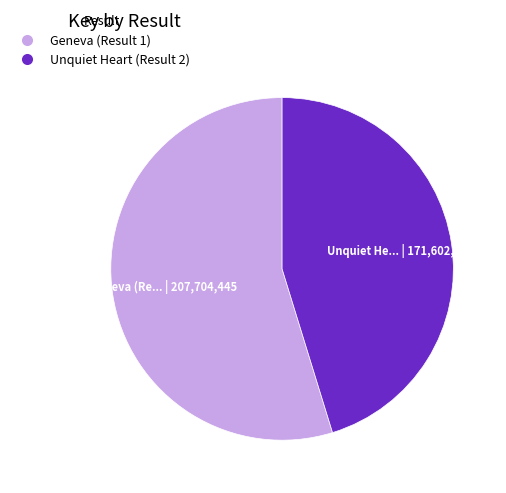

How many segments does this pie chart have?

2